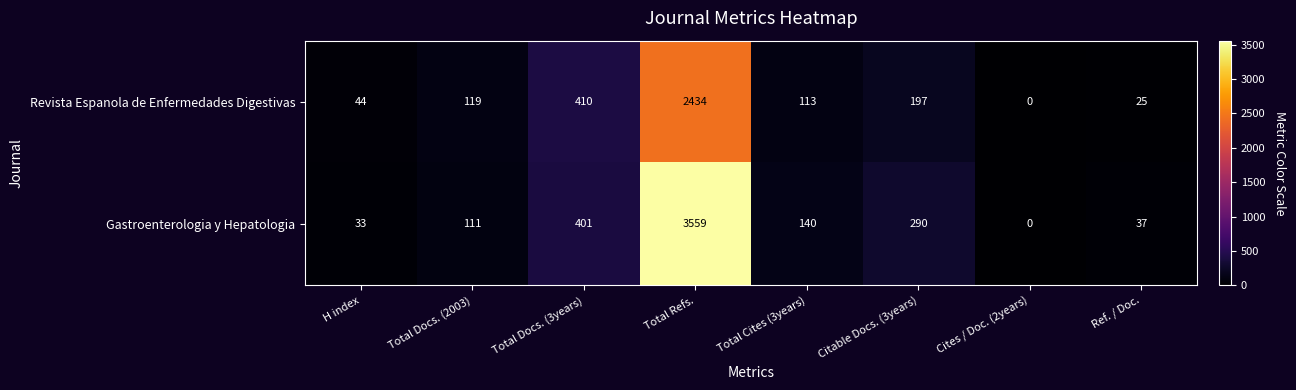

Which series has the largest range (max minus min)?

Gastroenterologia y Hepatologia